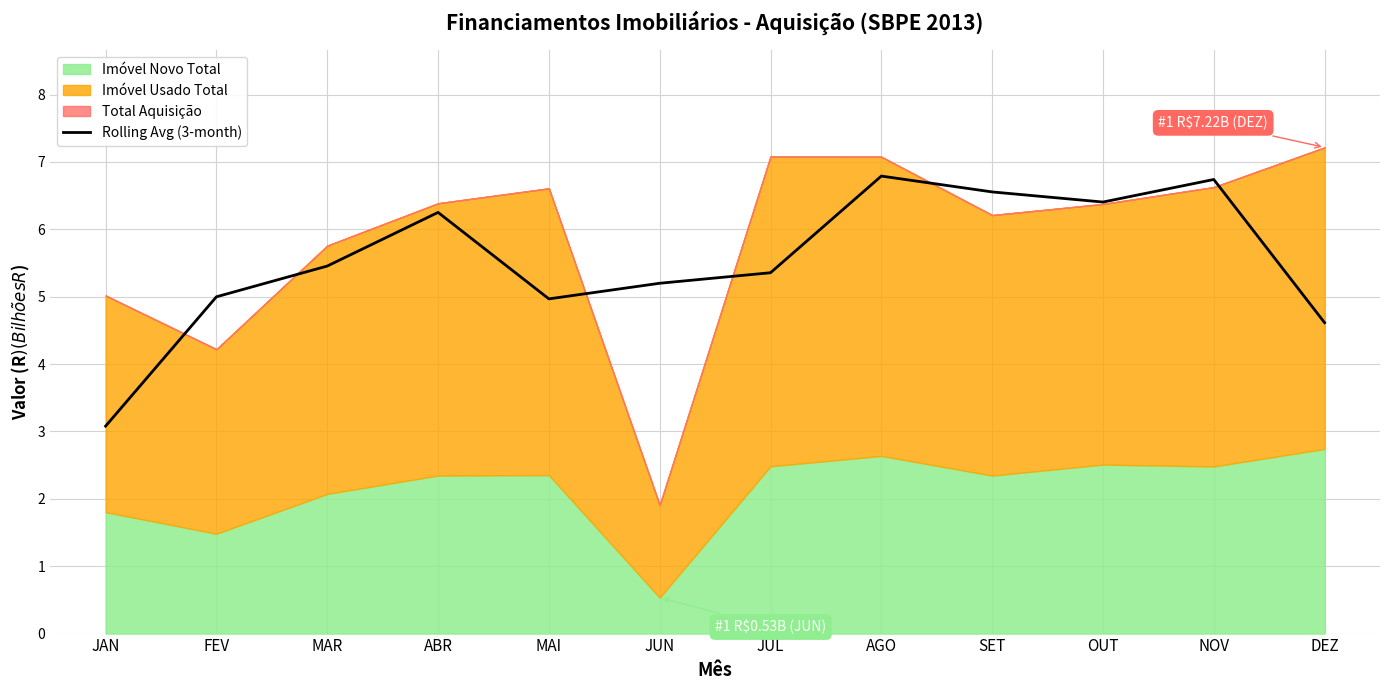

What is the maximum value for Rolling Avg (3-month)?

6.8